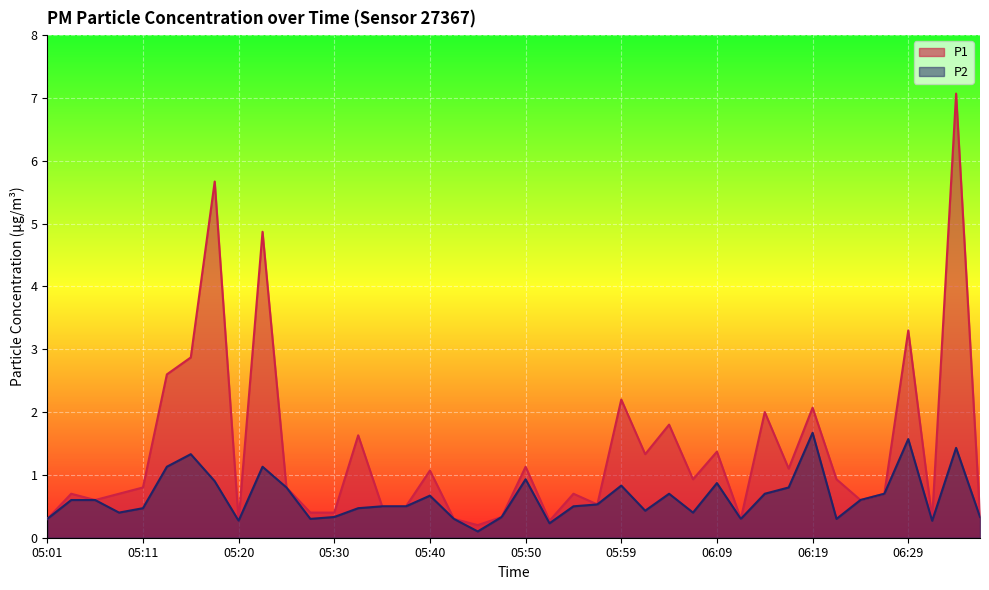

Rank the series by their maximum value, from highest to lowest.

P1, P2